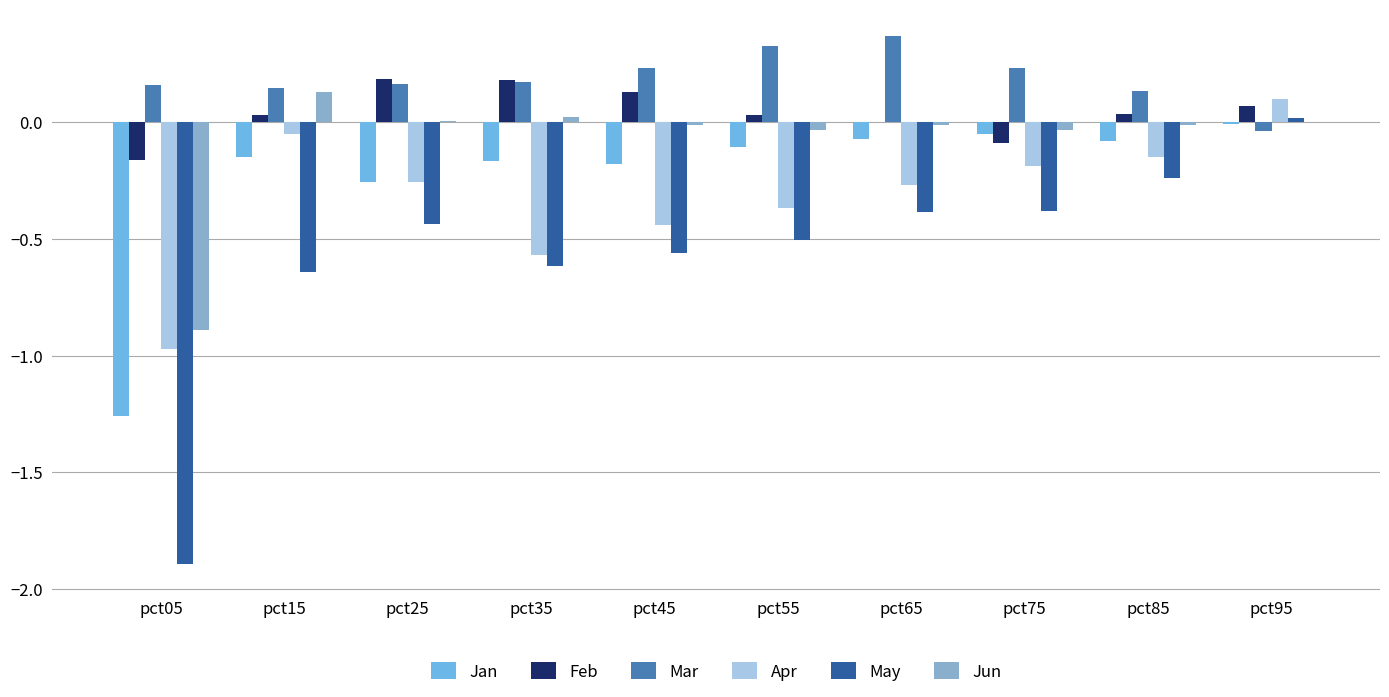

What is the total value across all series at pct05?

-5.0